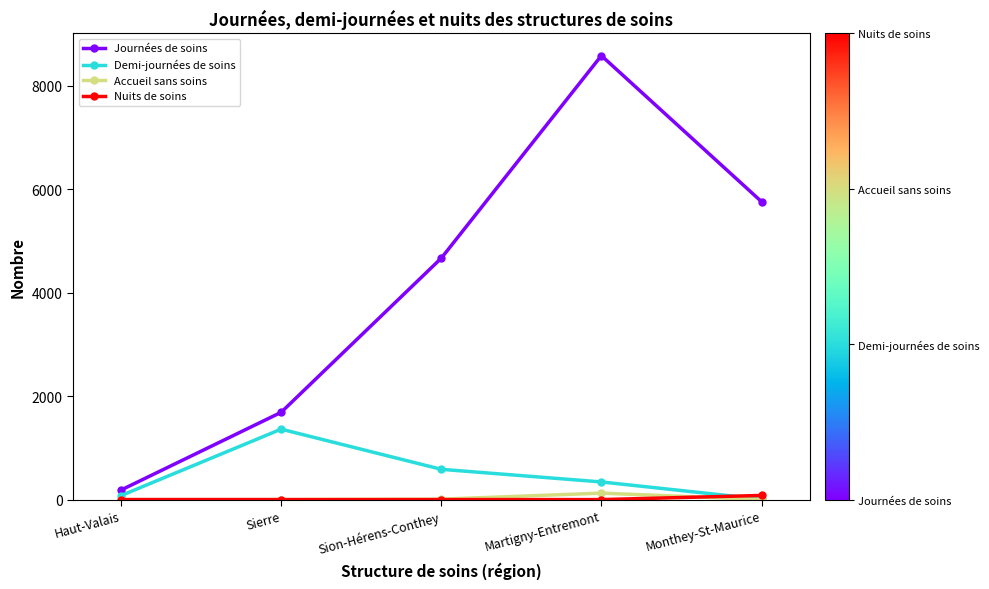

What is the label of the 4th point from the right?

Sierre